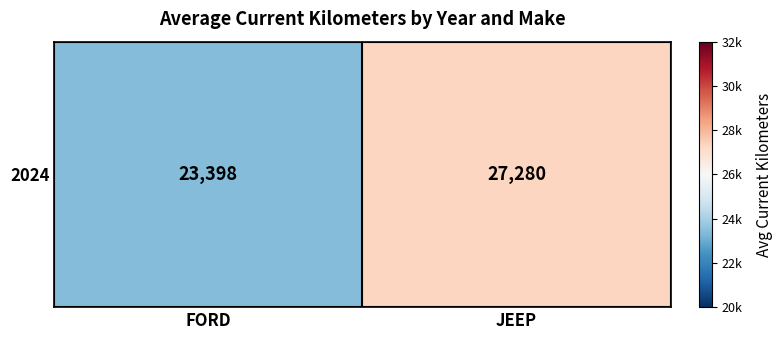

Approximately how many times larger is the value at JEEP compared to FORD?

1.2